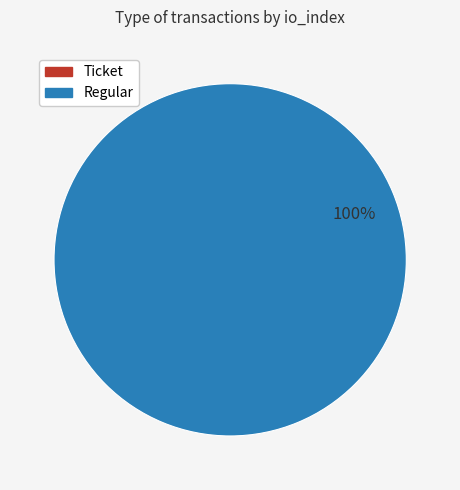

Is there any slice that represents more than half of the pie?

Yes